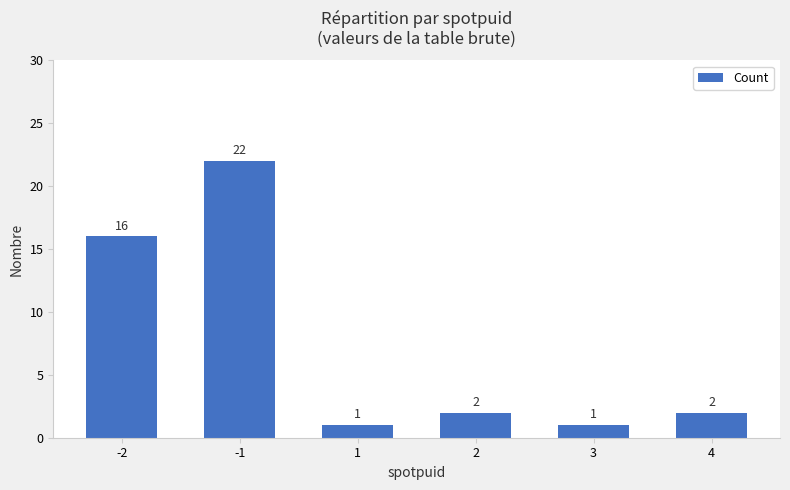

What is the maximum value shown in the chart?

22